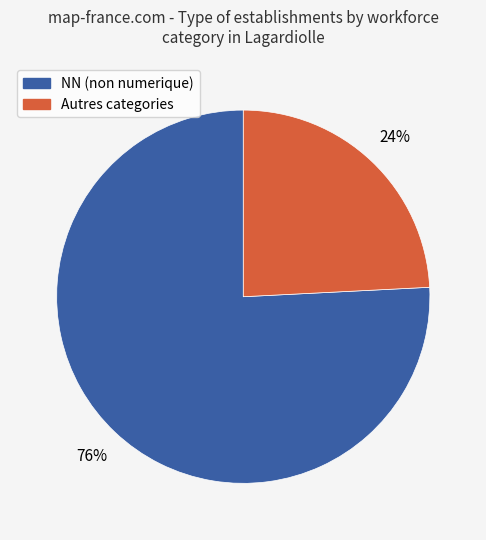

To the nearest percent, what is the difference between the largest and smallest slice percentages?

52%